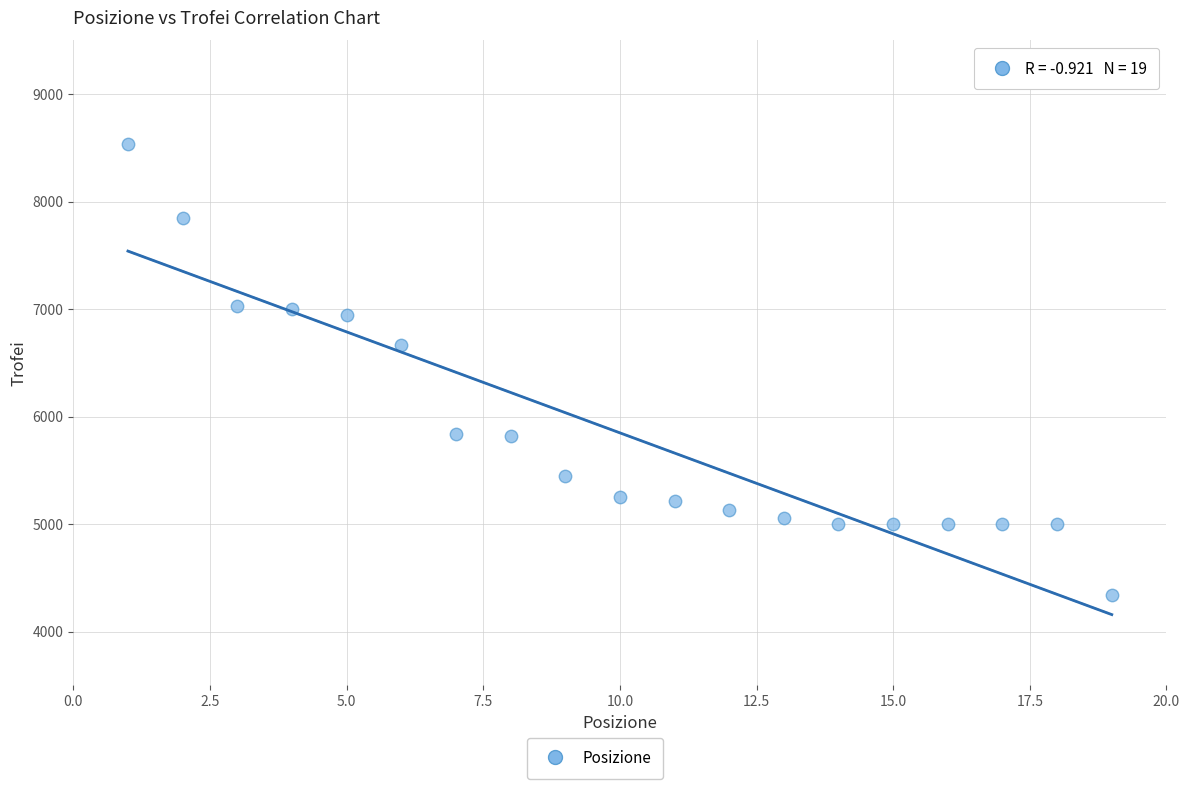

What Y value in the scatter plot is closest to 6439?

6666